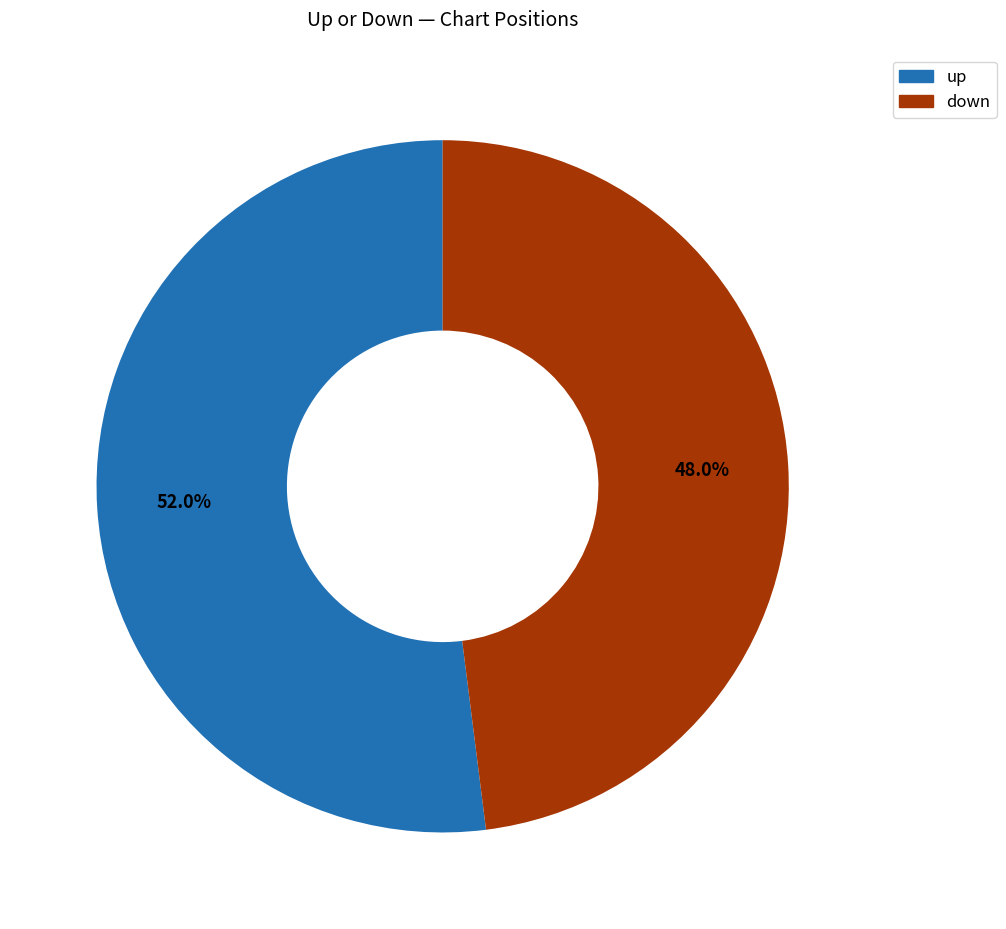

Is it true that down is 48% of the pie?

True